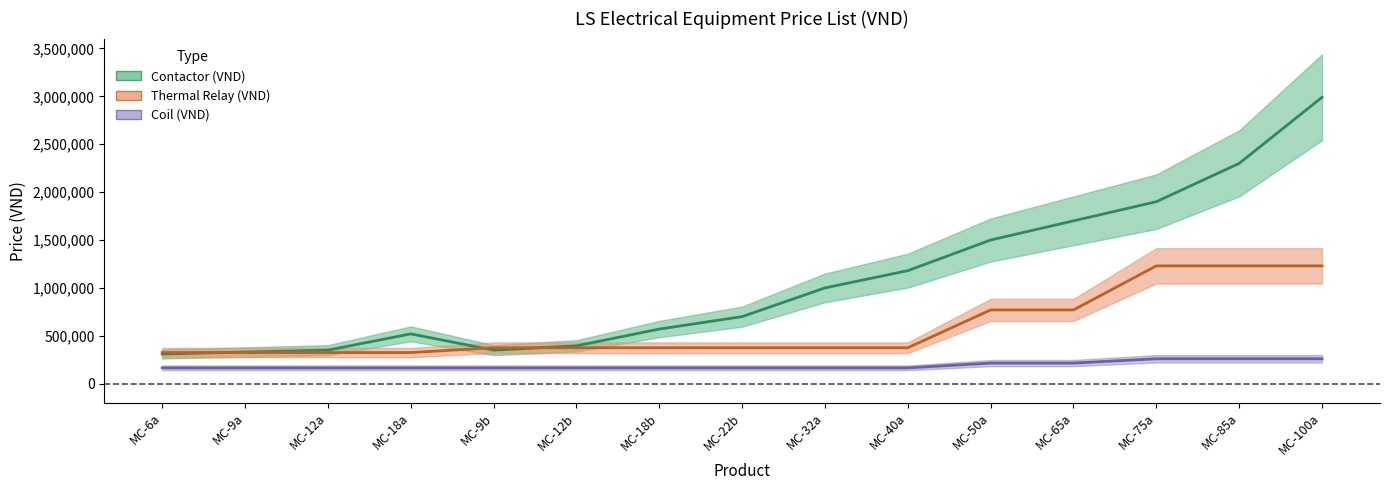

What is the total value across all series at MC-85a?

3790000